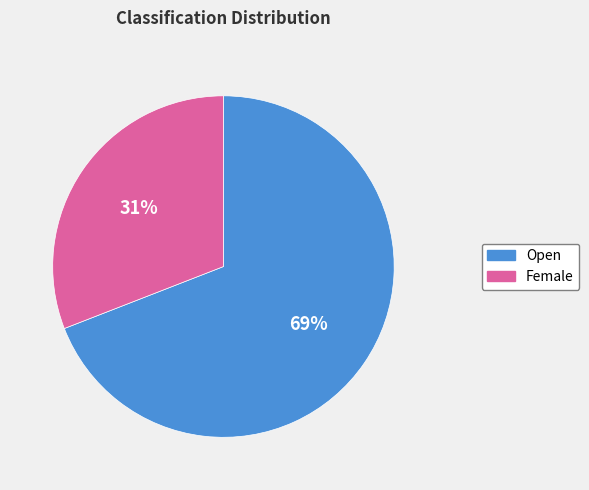

To the nearest percent, what portion does Female represent?

31%